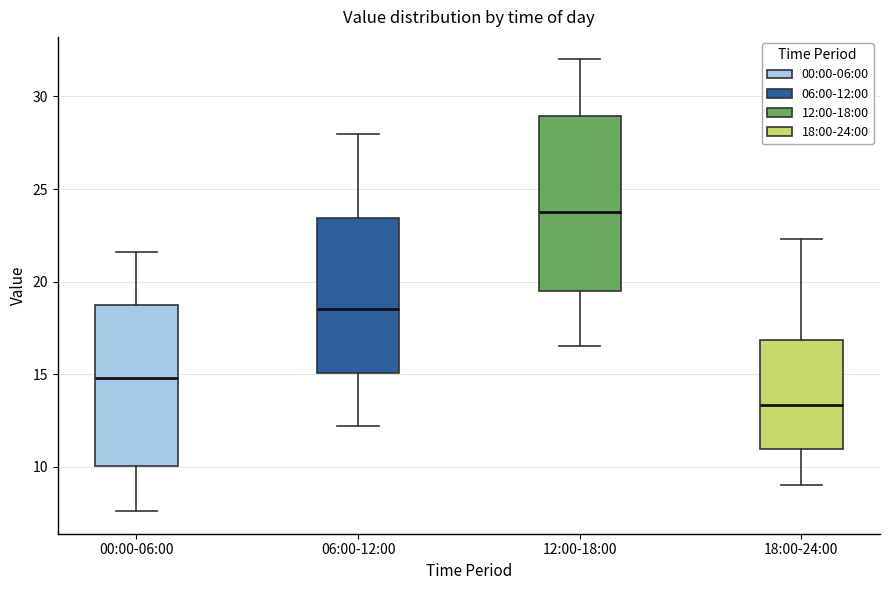

Comparing the boxes themselves (not the whiskers), which one is the tallest?

12:00-18:00